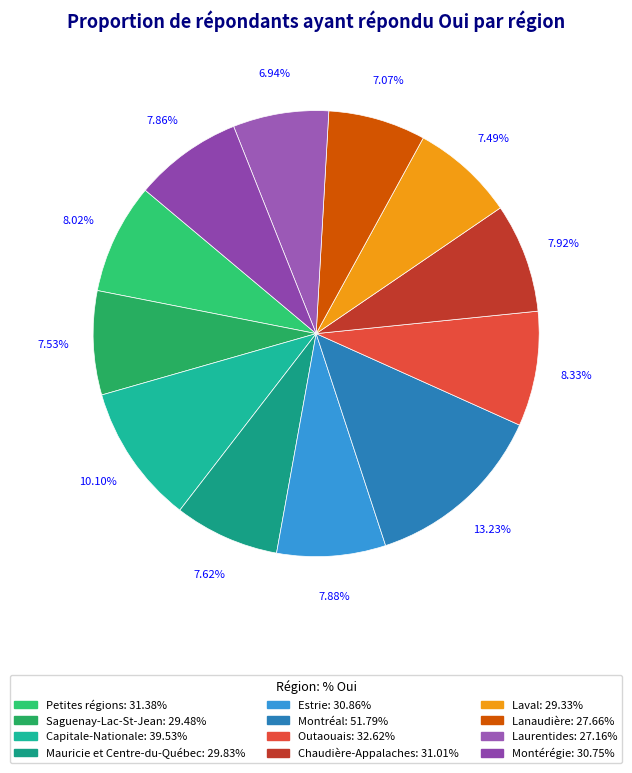

Is it true that Montérégie is 18% of the pie?

False